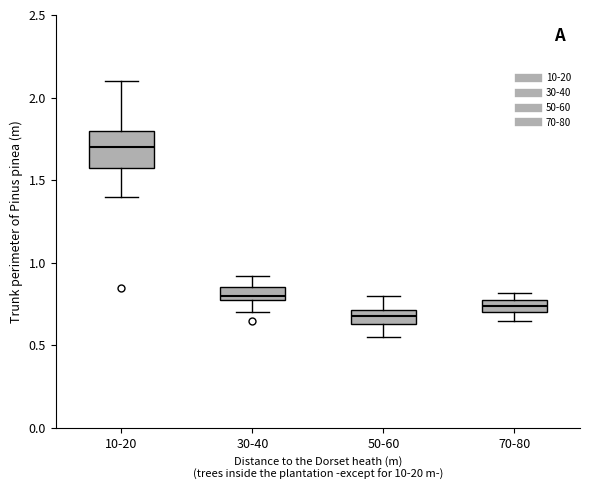

Where does the upper whisker of the box for 30-40 end on the y-axis? The values are not printed on the chart, so give them approximately, as read against the axis.

0.90